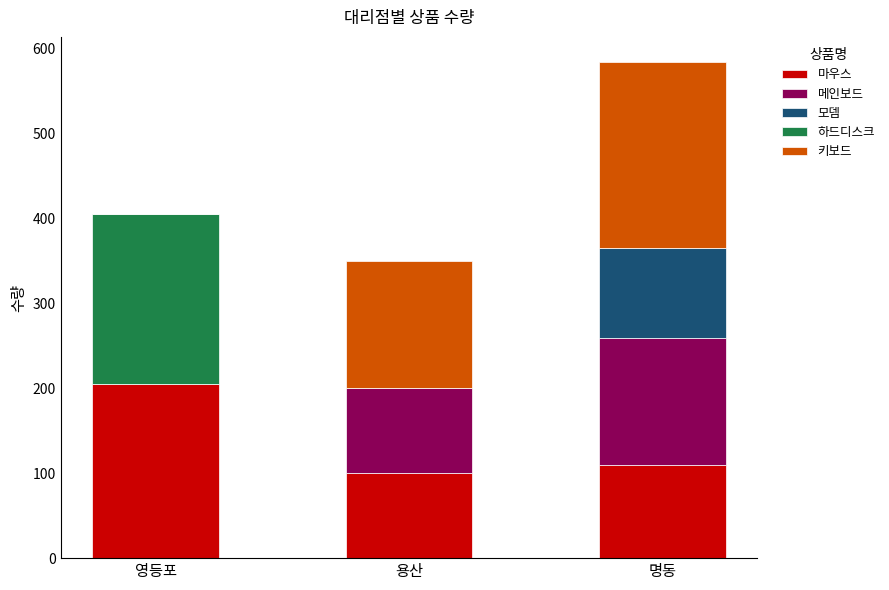

At which label does 마우스 reach its peak?

영등포